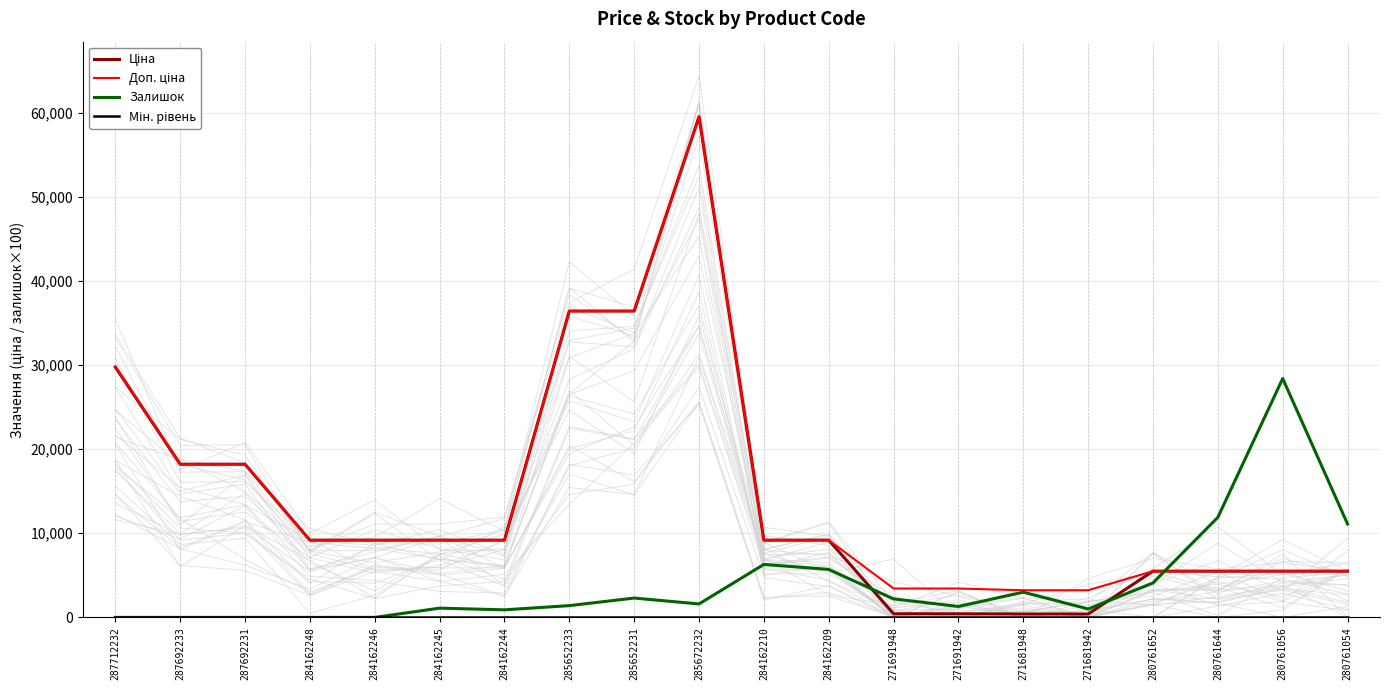

Is the value of Залишок at 285652233 greater than the value of Ціна at 280761054?

No